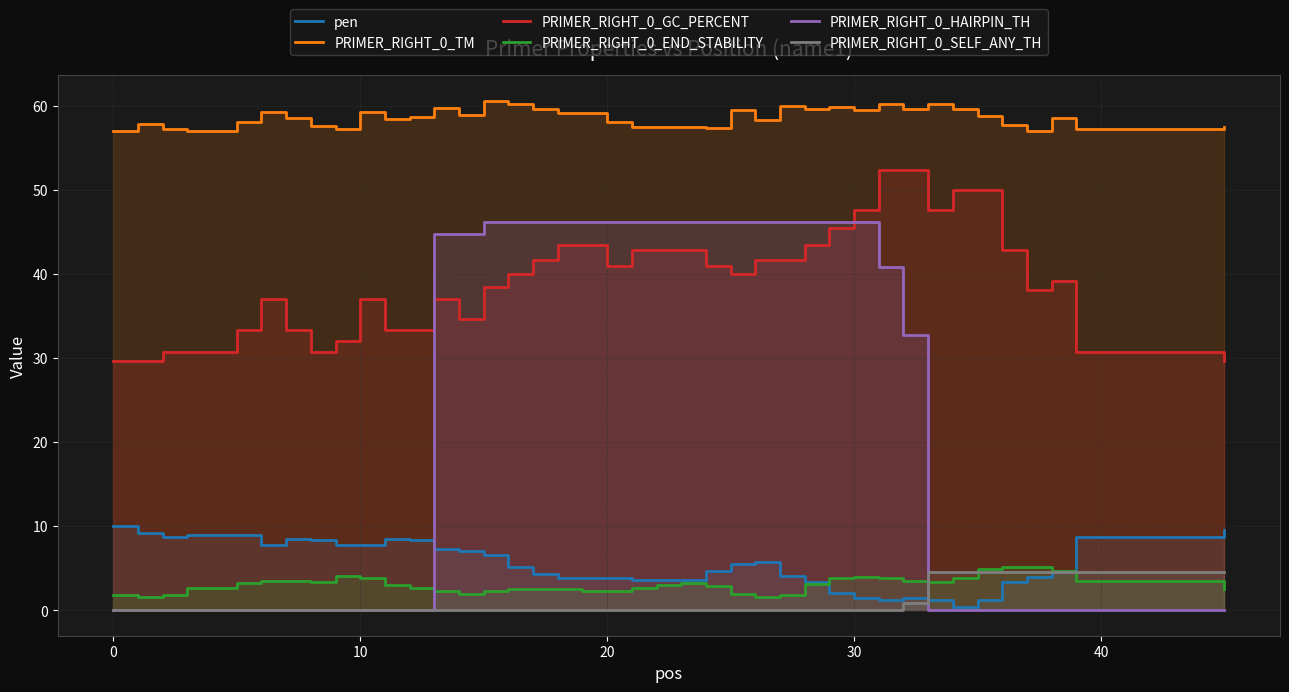

What value does the PRIMER_RIGHT_0_END_STABILITY series have at 20?

2.3